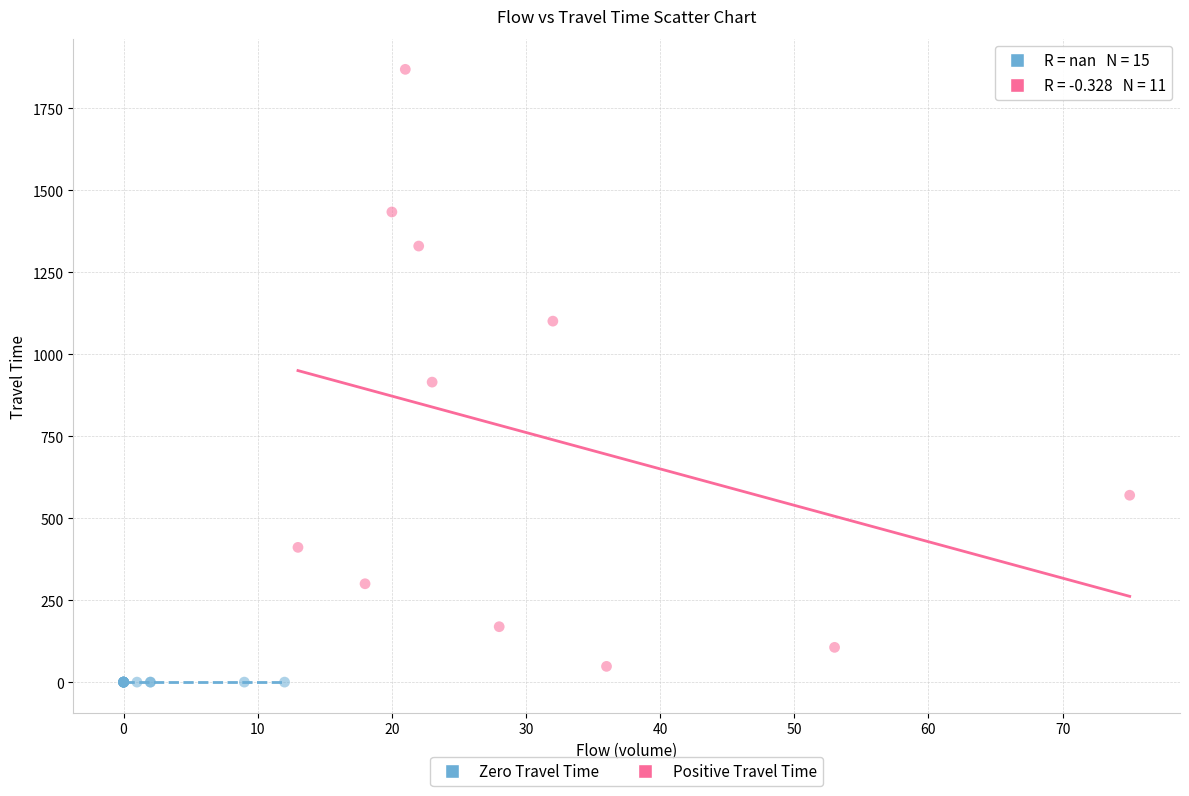

Which series contains the highest Y value?

Positive Travel Time